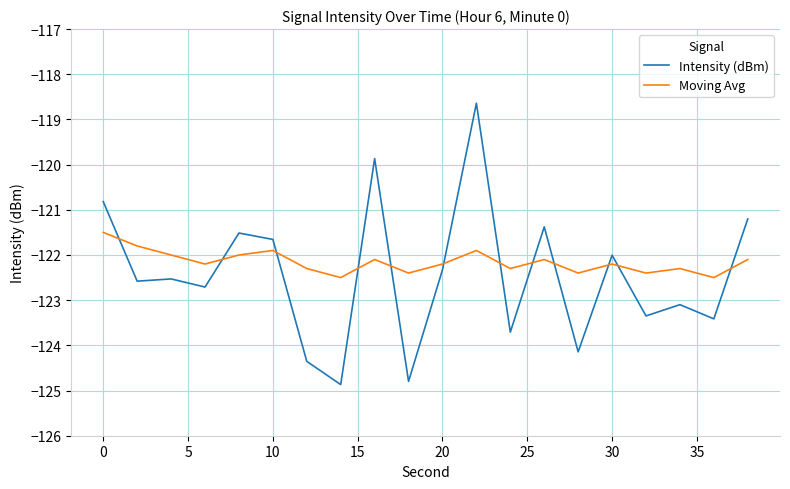

How many intersections are there between Moving Avg and Intensity (dBm)?

12